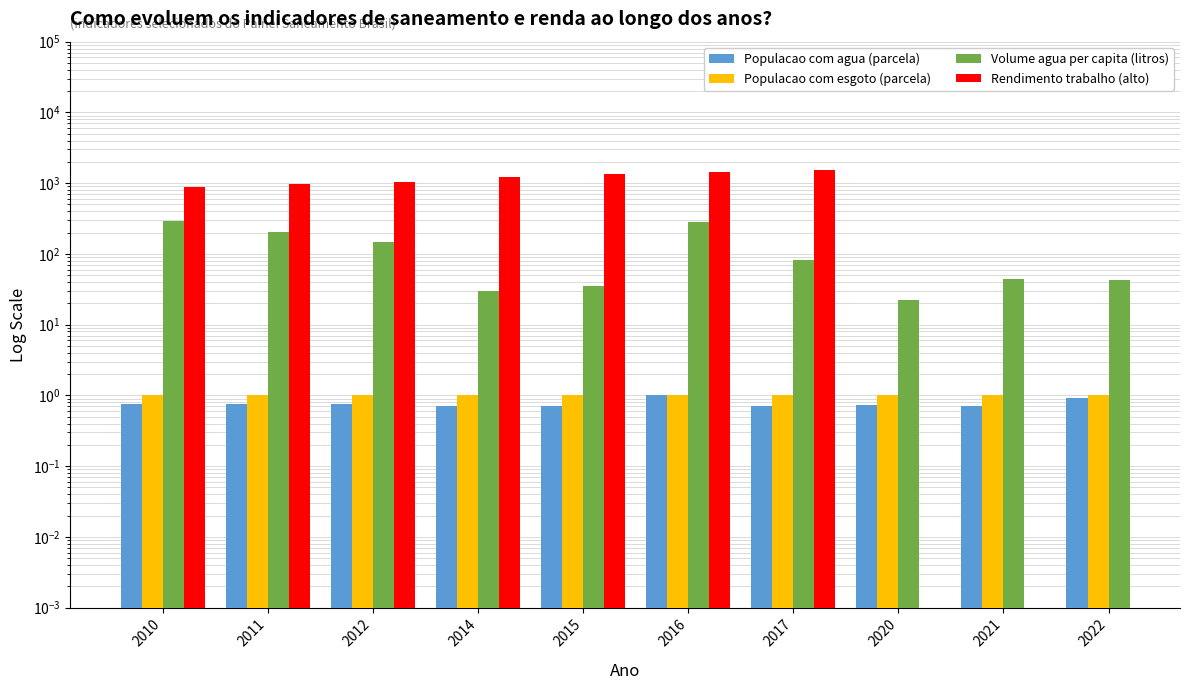

How many groups of bars are there?

10